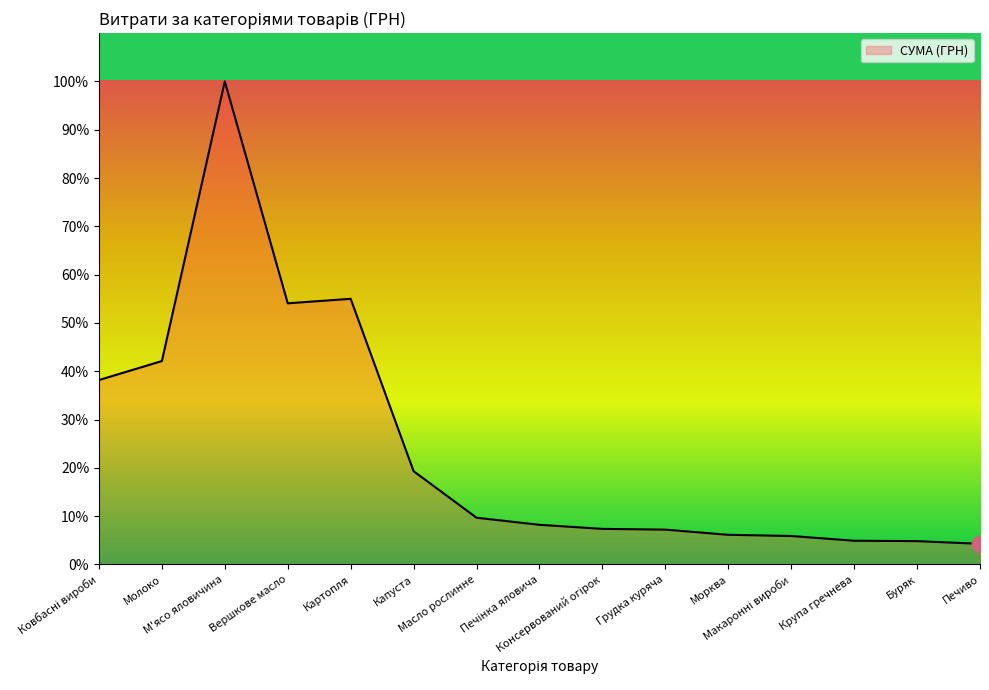

True or false: there are more than 1 points higher than both neighbors.

True